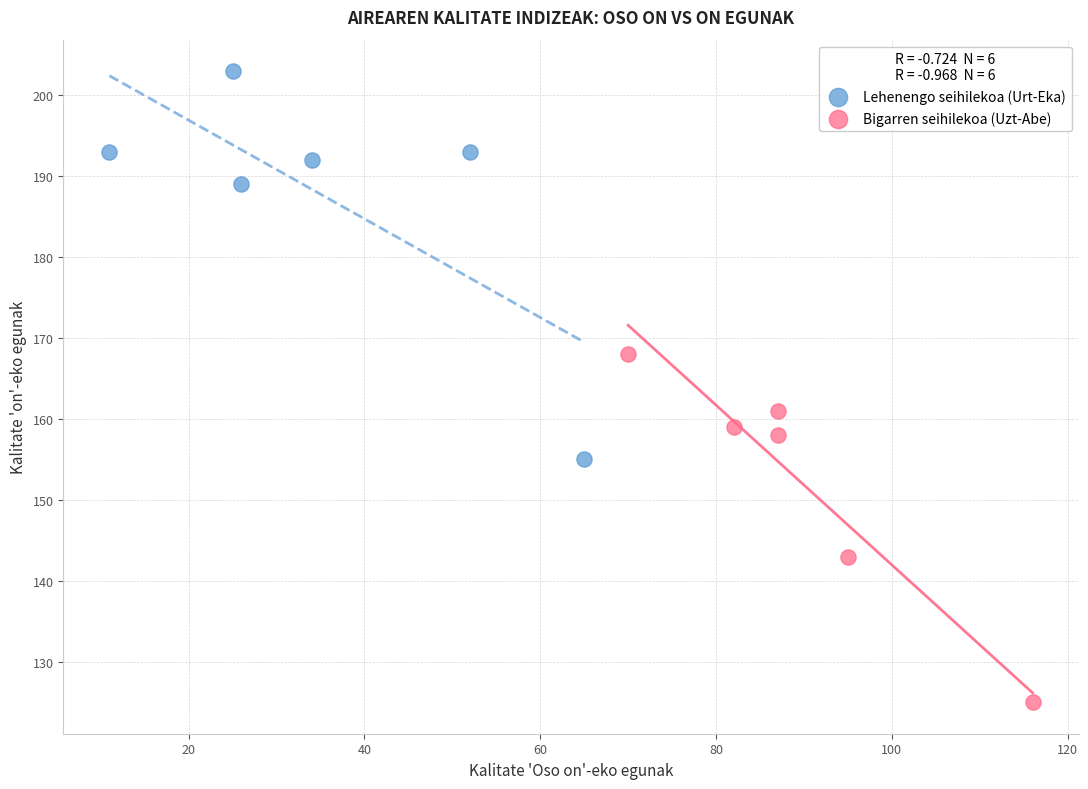

Which series reaches the maximum Y coordinate?

Lehenengo seihilekoa (Urt-Eka)